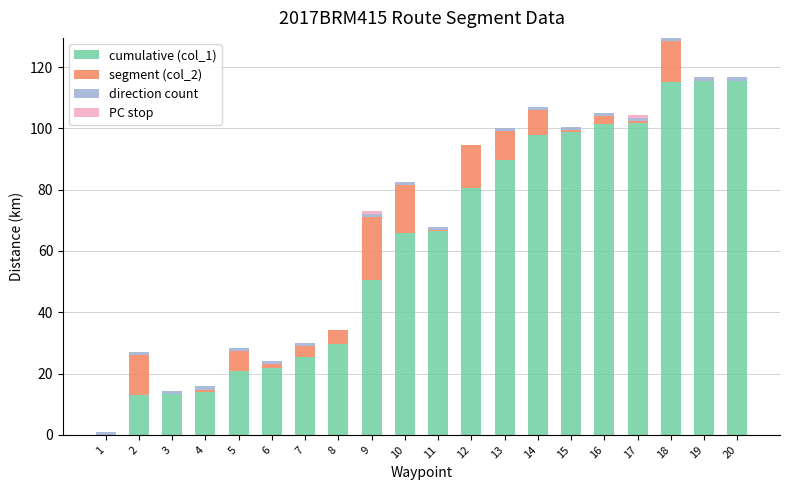

At which category is the sum across all series the highest?

18